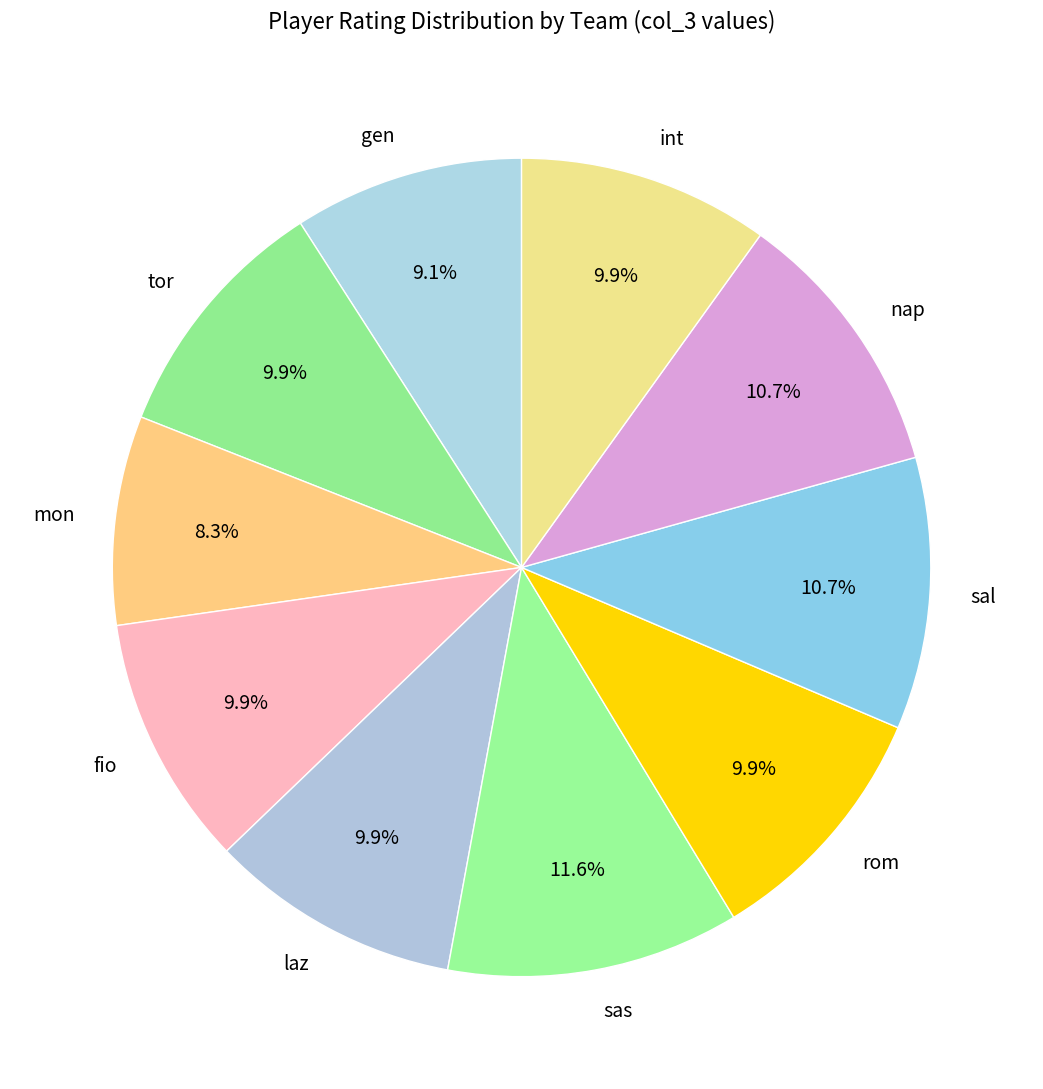

What is the ratio of the value at tor to the value at mon?

1.2